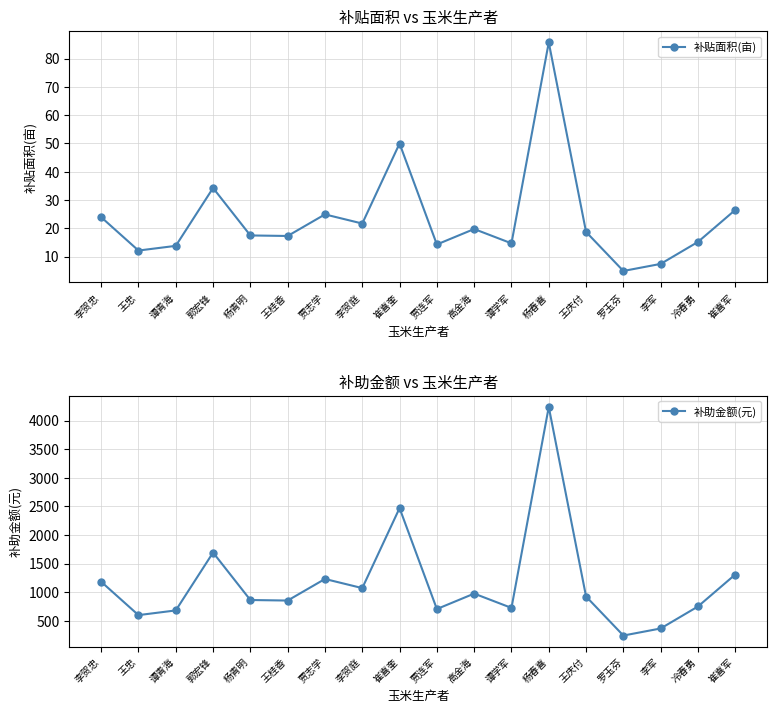

The 补贴面积(亩) series shows 14.7 at 谭学军. True or false?

True